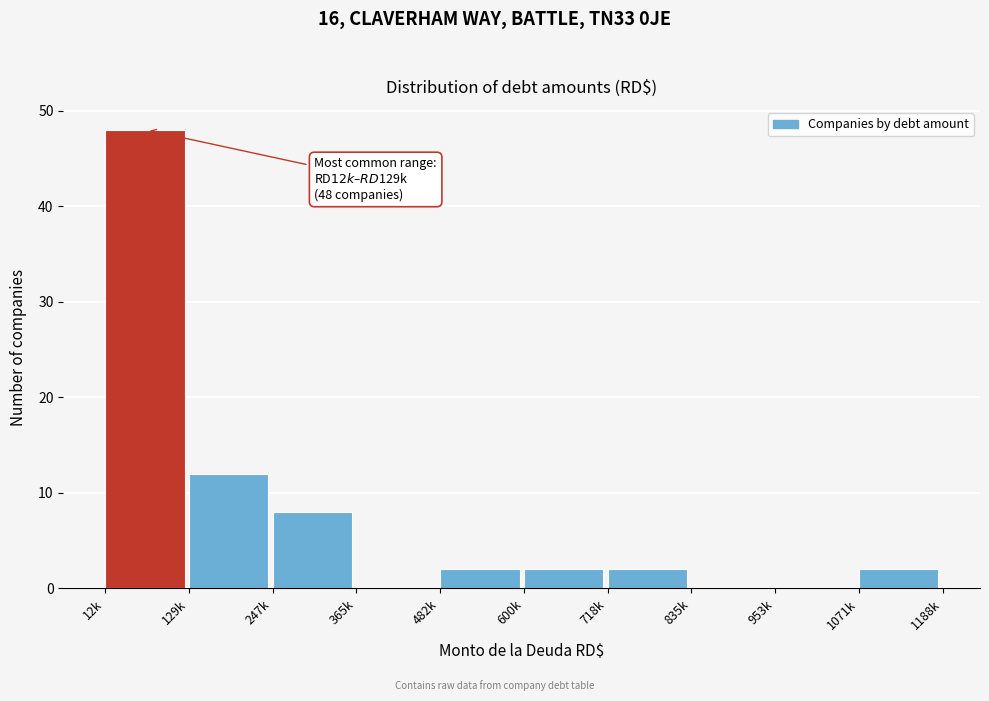

Reading left to right, extract all data points from this chart.

12k=48	129k=12	247k=8	365k=0	482k=2	600k=2	718k=2	835k=0	953k=0	1071k=2